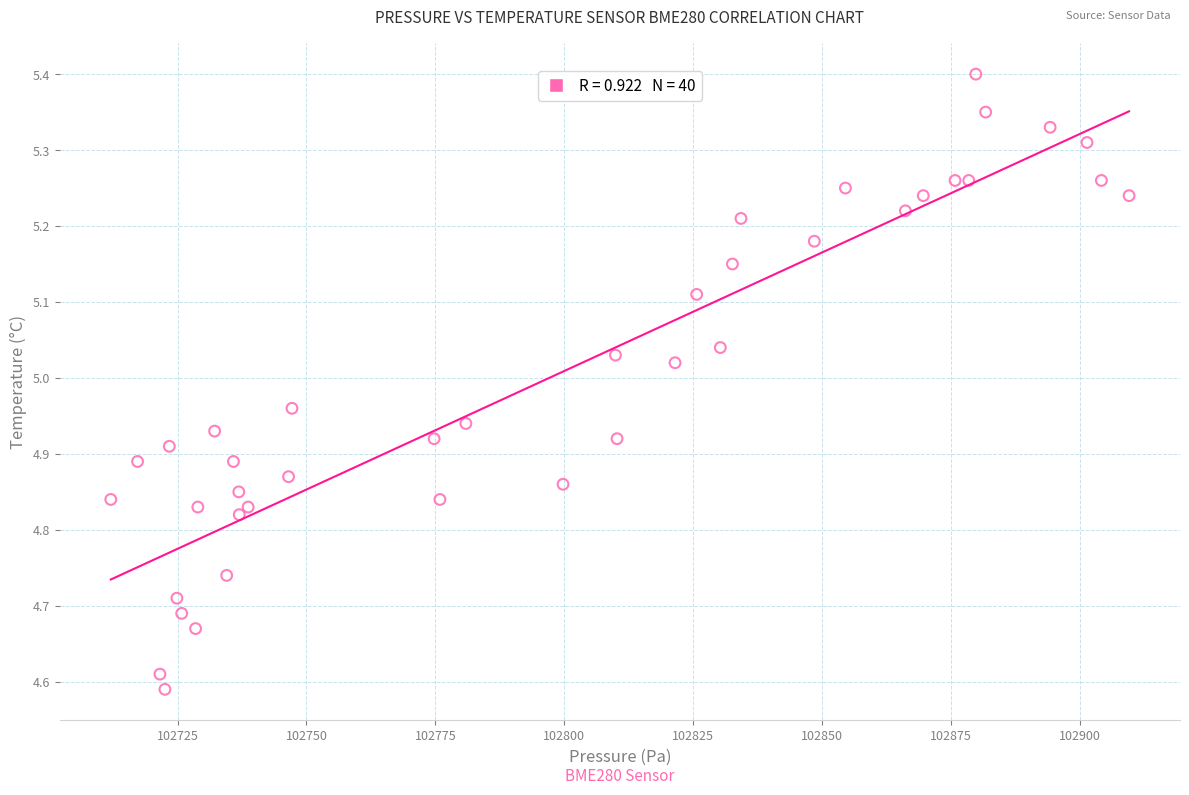

What is the range of Y values (max minus min)?

0.8